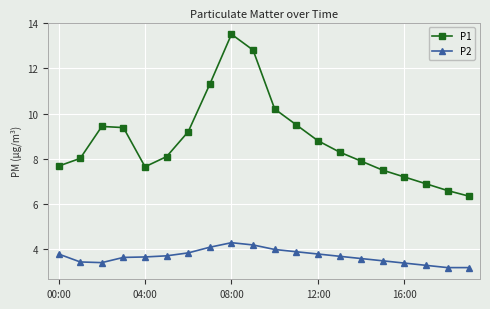

What is the highest value of the P2 series?

4.3